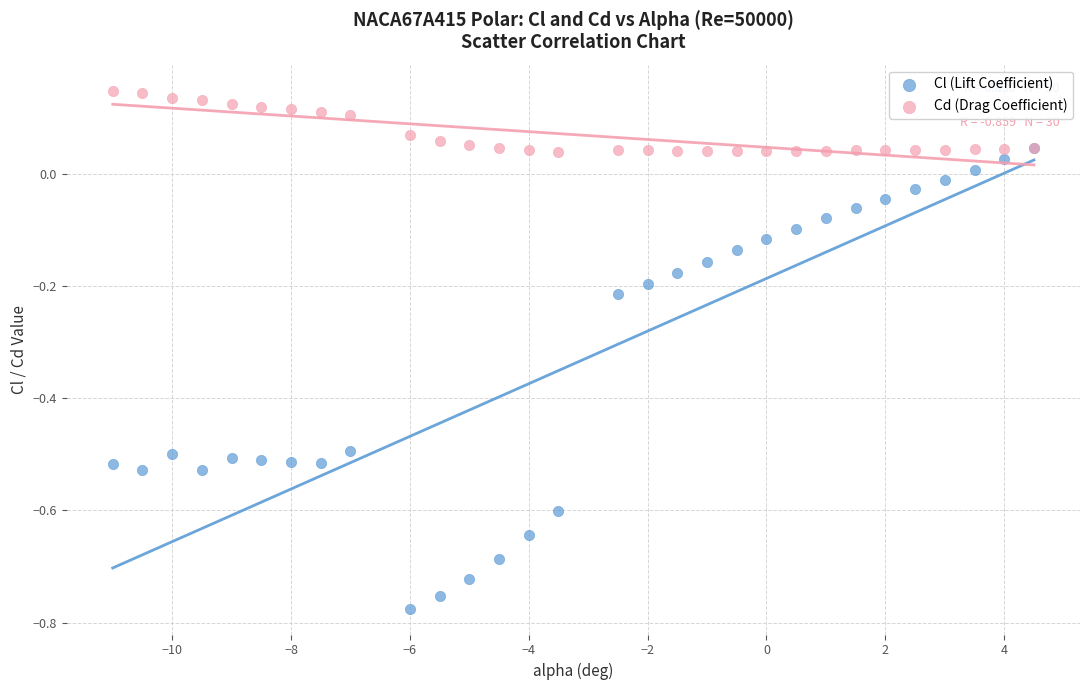

Which series has the widest spread of Y values?

Cl (Lift Coefficient)